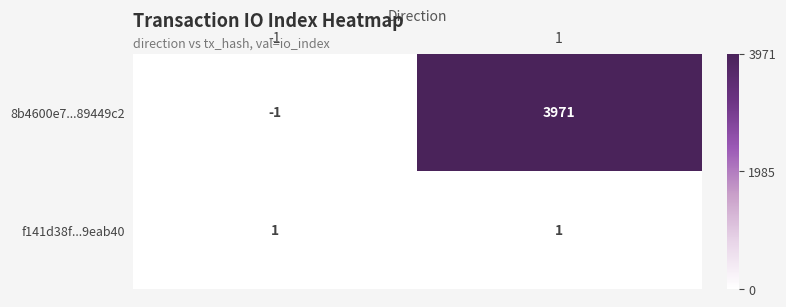

Between -1 and 1, which series saw the biggest shift?

8b4600e7...89449c2